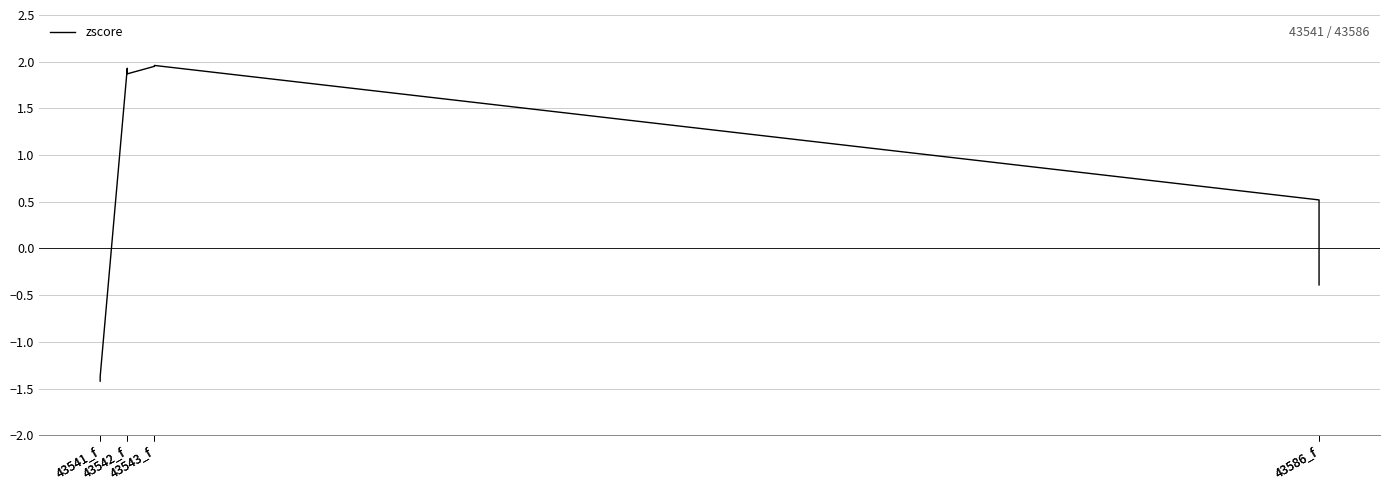

What is the approximate value at 43586_f?

0.5